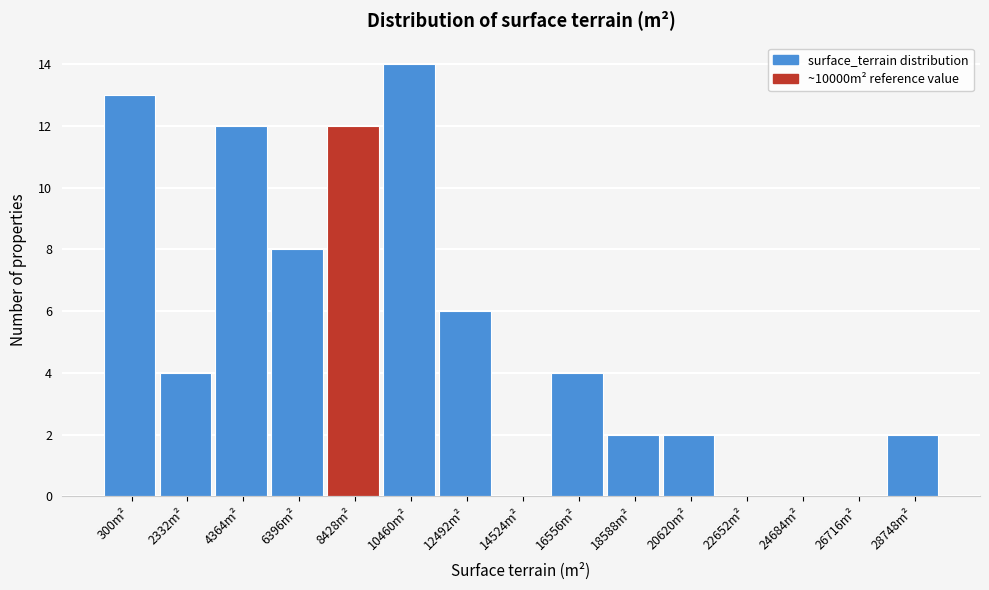

Between 300m² and 26716m², which is larger?

300m²